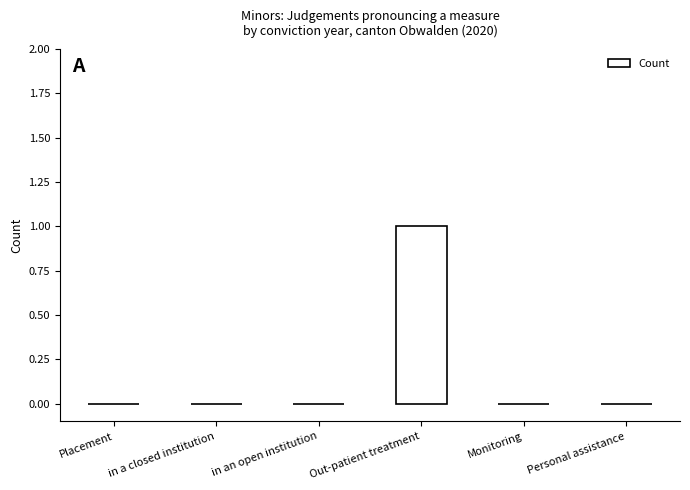

How many distinct data groups are displayed?

1